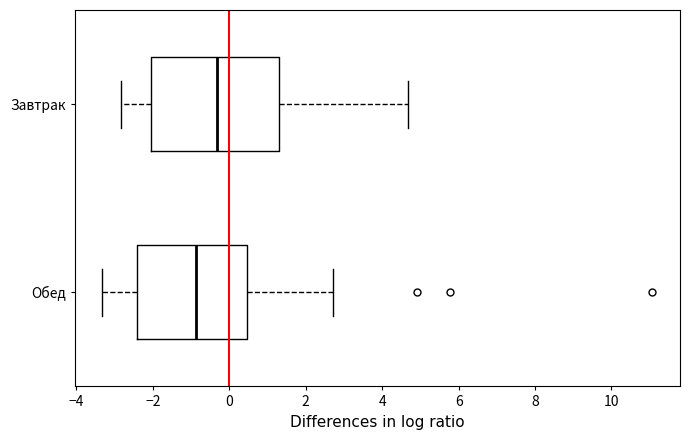

Where does the left whisker of the box for Завтрак end on the x-axis? The values are not printed on the chart, so give them approximately, as read against the axis.

-2.8